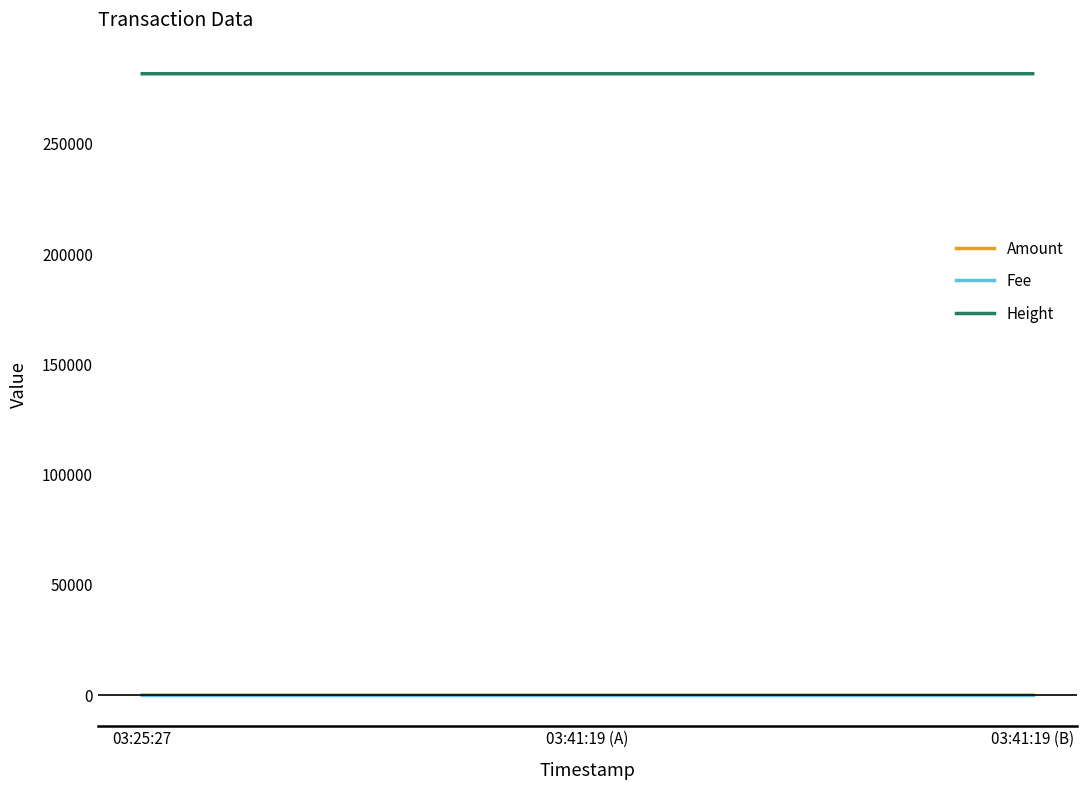

Is the value of Fee at 03:25:27 greater than the value of Height at 03:41:19 (A)?

No